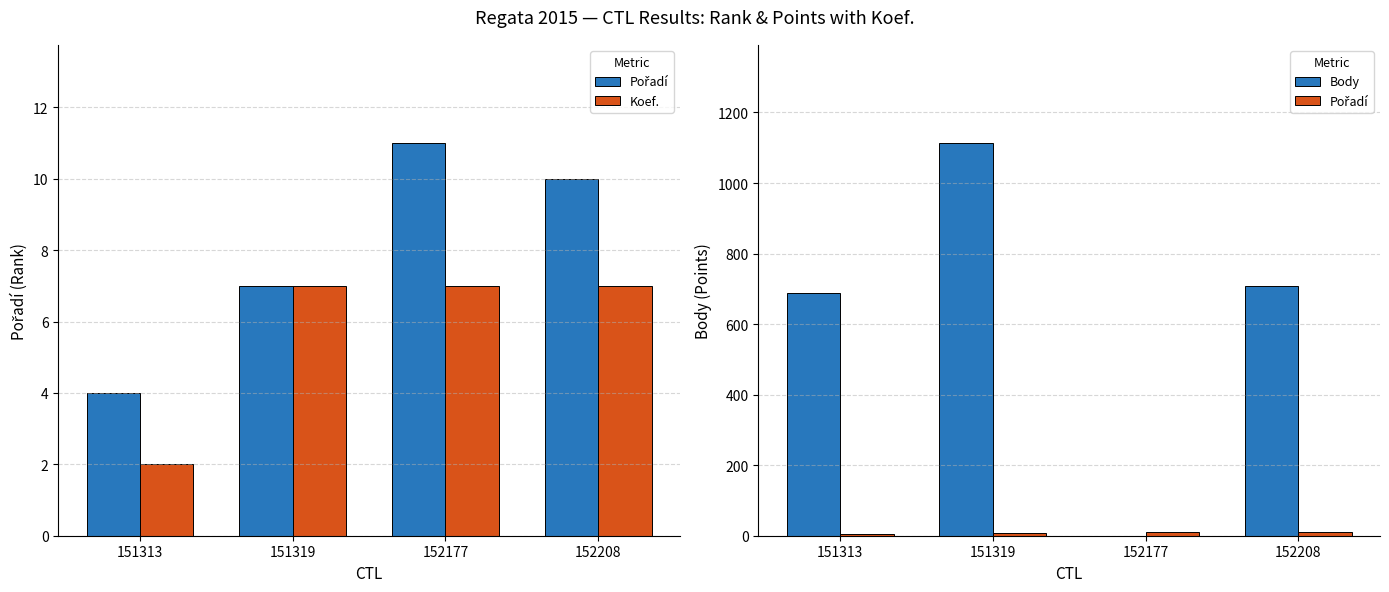

Is the value of Body at 152177 greater than the value of Pořadí at 151319?

No